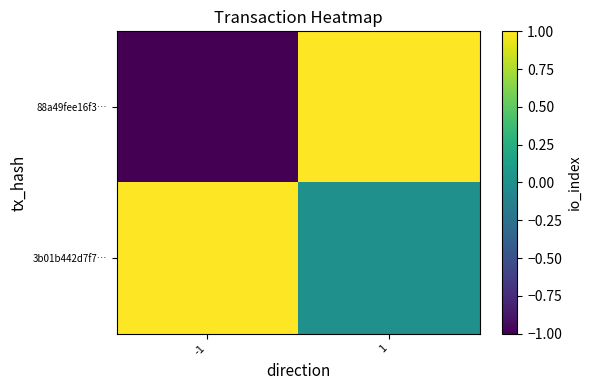

Reading left to right, what are all the values shown in this chart?

88a49fee16f3…: -1=-1	1=1
3b01b442d7f7…: -1=1	1=0